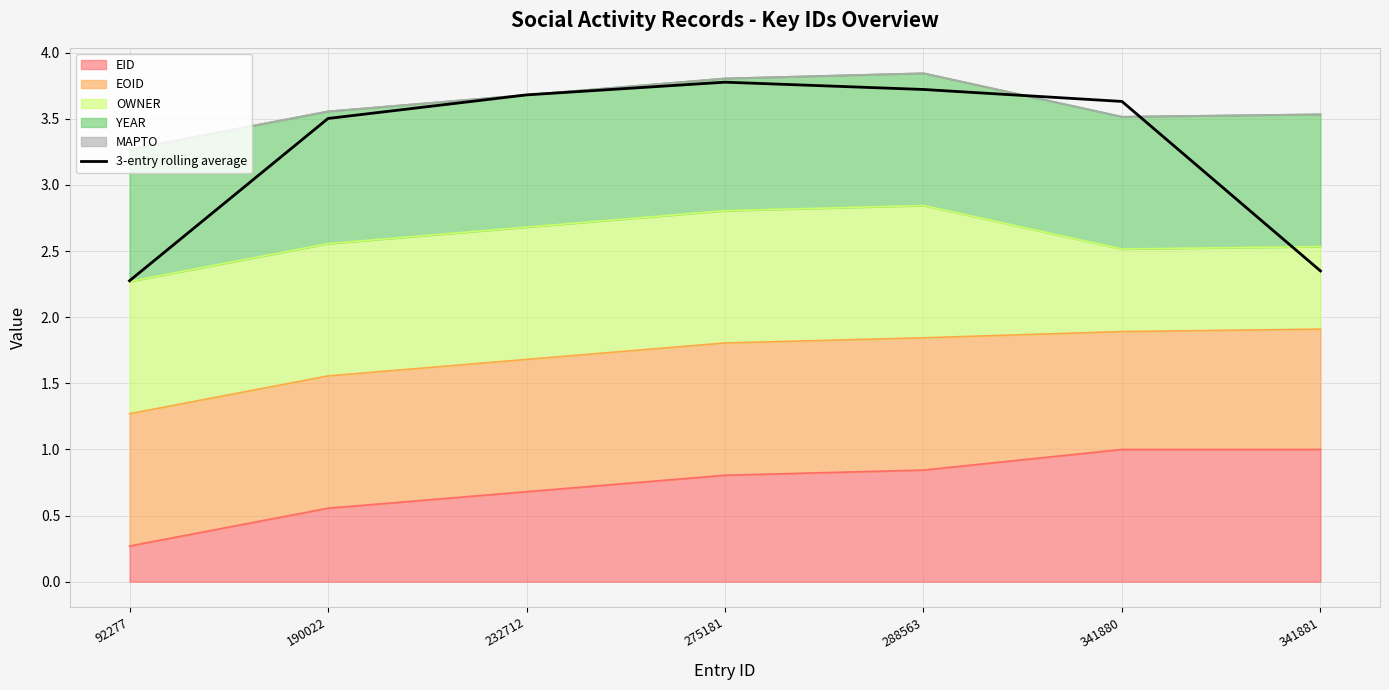

The chart shows a value of 2.3 at 92277. True or false?

True